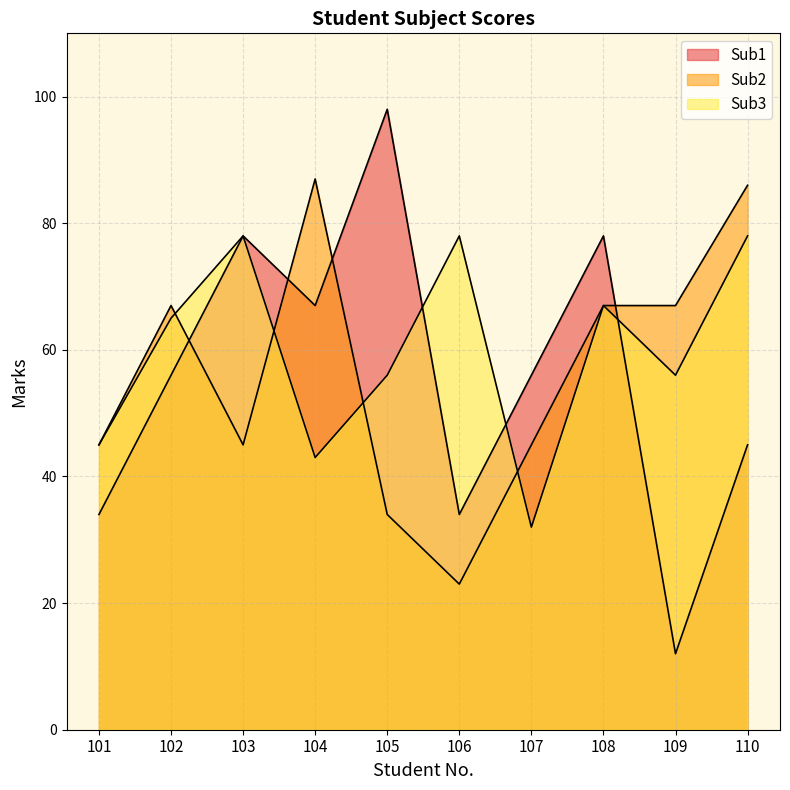

What is the average value of the Sub2 series?

57